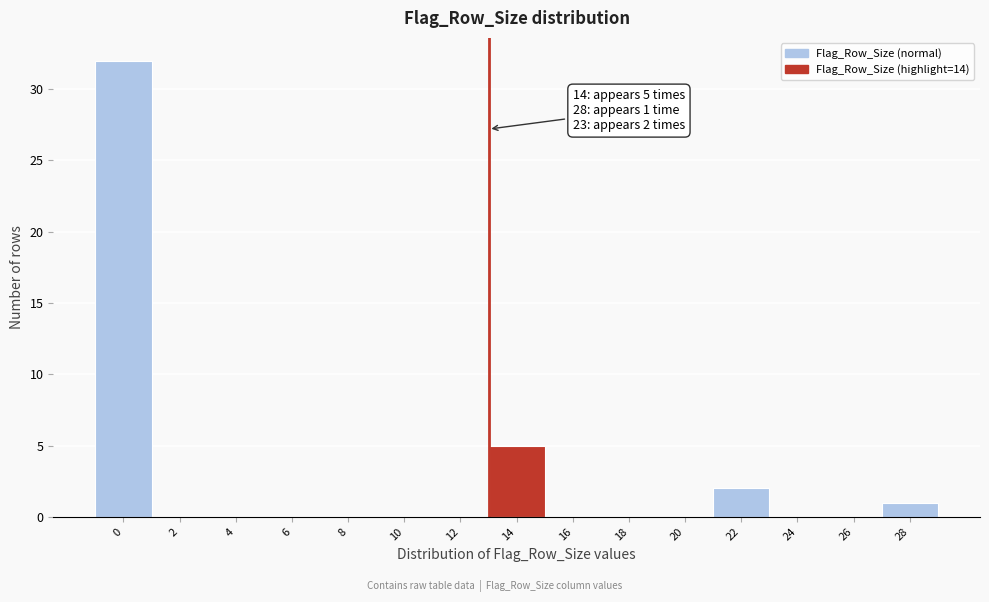

Reading left to right, extract all data points from this chart.

0=32	2=0	4=0	6=0	8=0	10=0	12=0	14=5	16=0	18=0	20=0	22=2	24=0	26=0	28=1